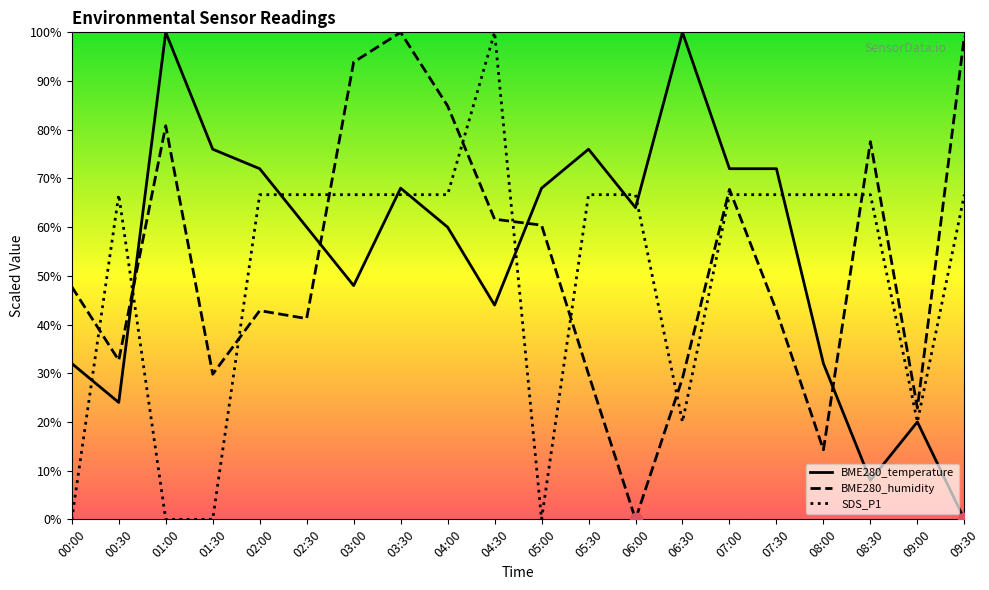

What are all the series names shown in the legend?

BME280_temperature, BME280_humidity, SDS_P1